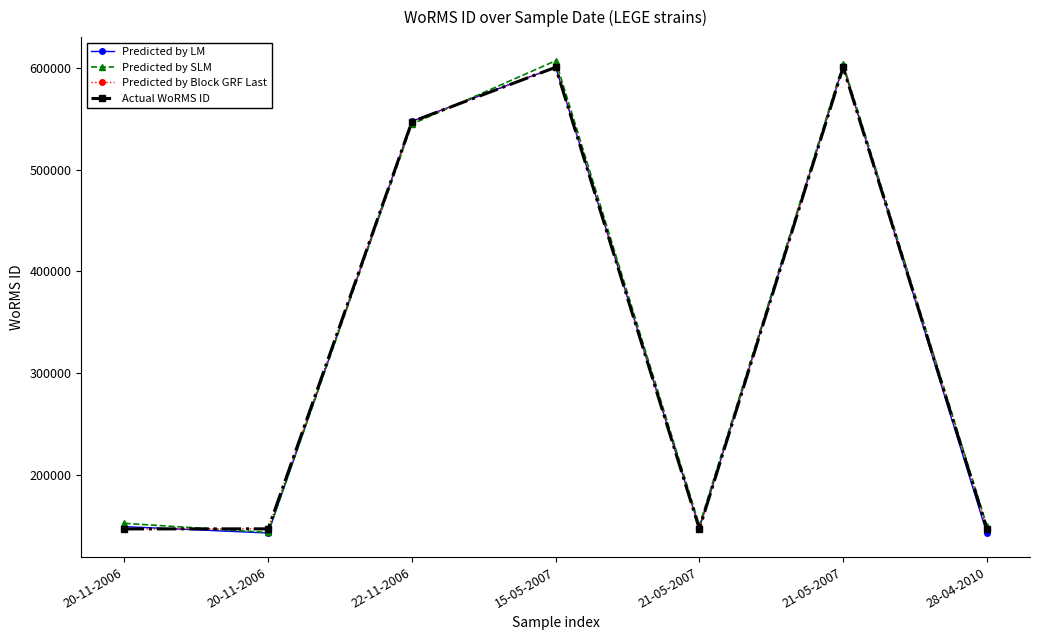

Is this an area chart (filled region under the line)?

No